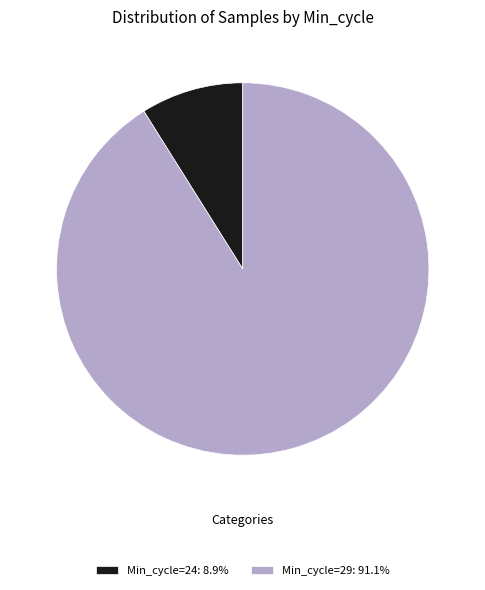

Is the sum of Min_cycle=29: 91.1% and Min_cycle=24: 8.9% greater than half?

Yes